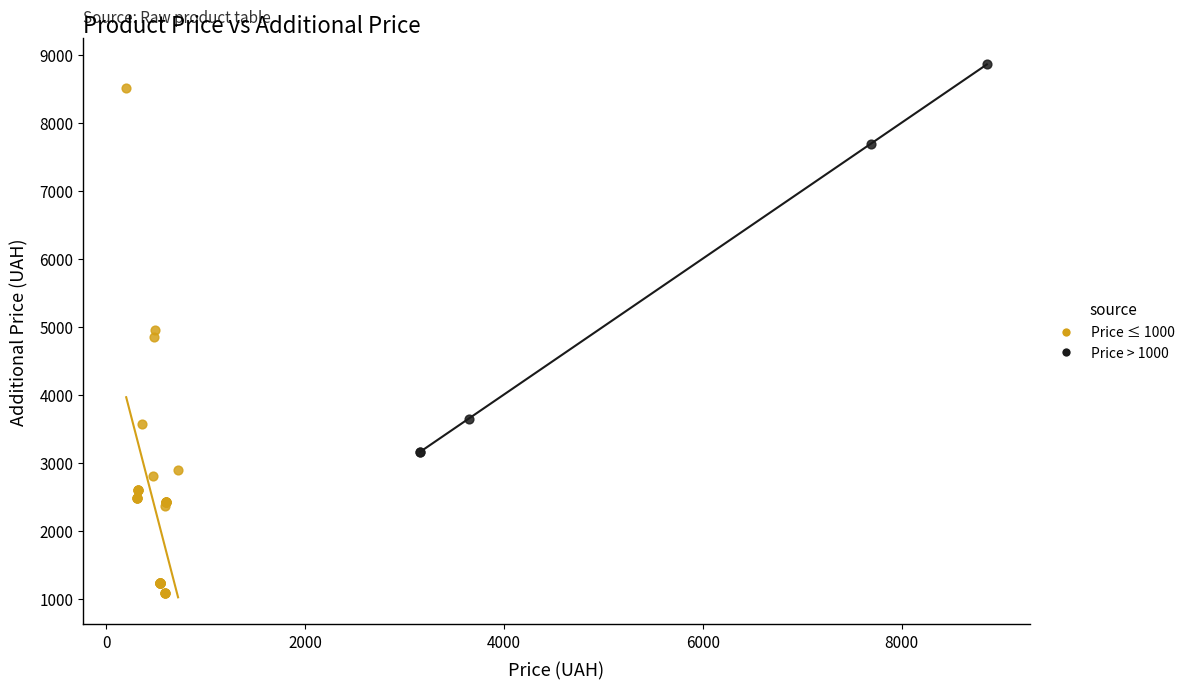

Which series has the largest Y range (max minus min)?

Price ≤ 1000